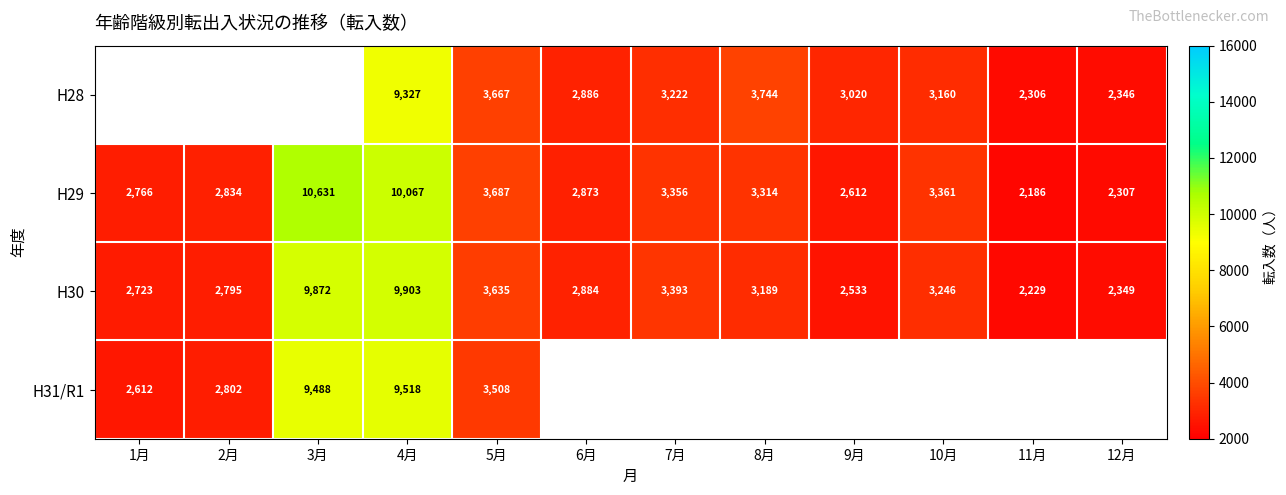

List the labels in order of H29 value, largest first.

3月, 4月, 5月, 10月, 7月, 8月, 6月, 2月, 1月, 9月, 12月, 11月